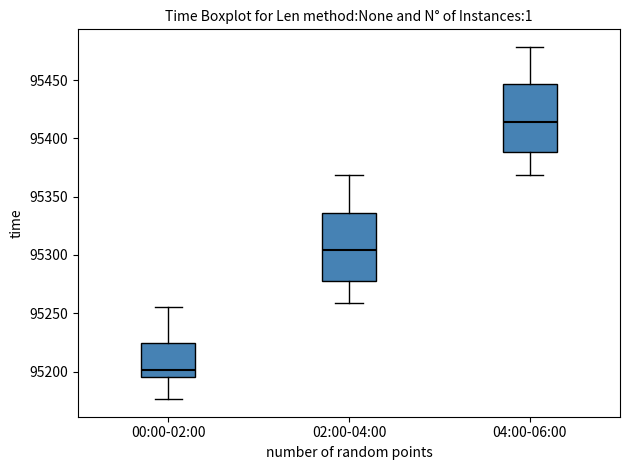

Which box has the lowest median line?

00:00-02:00